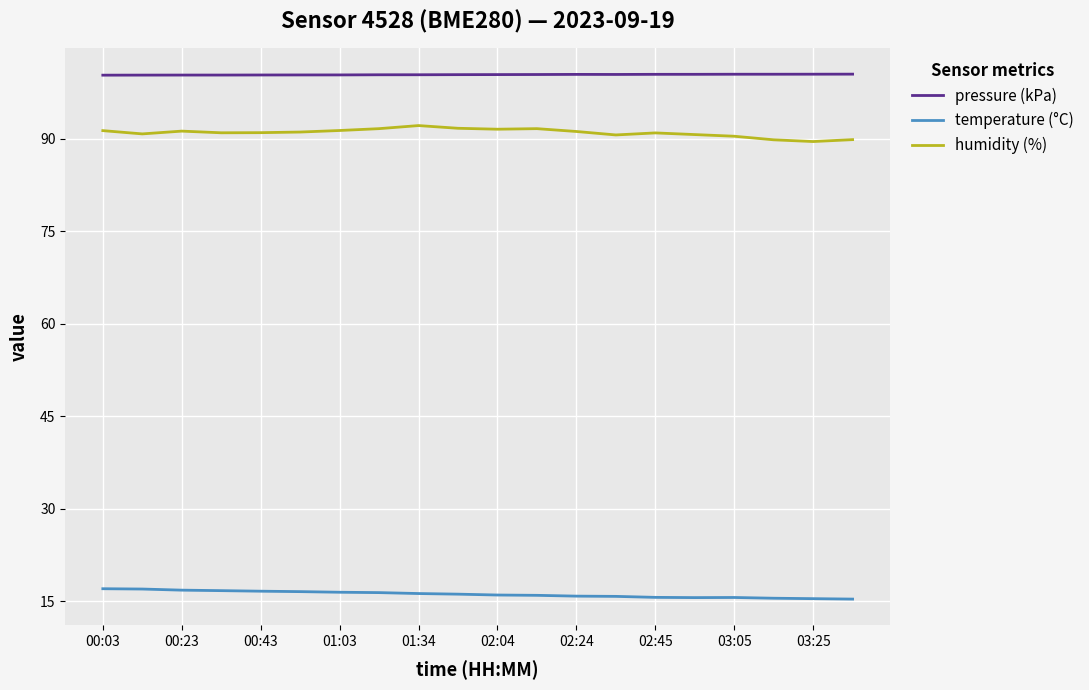

What is the smallest value displayed?

15.4